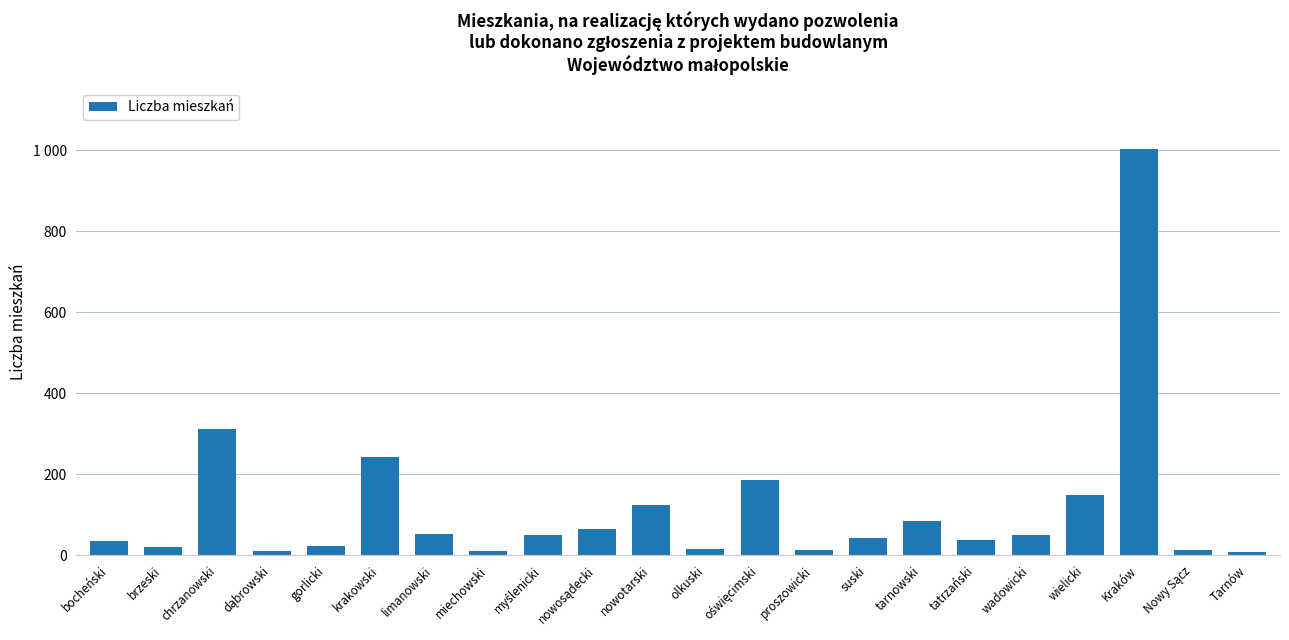

Which category has the highest value across all series?

Kraków